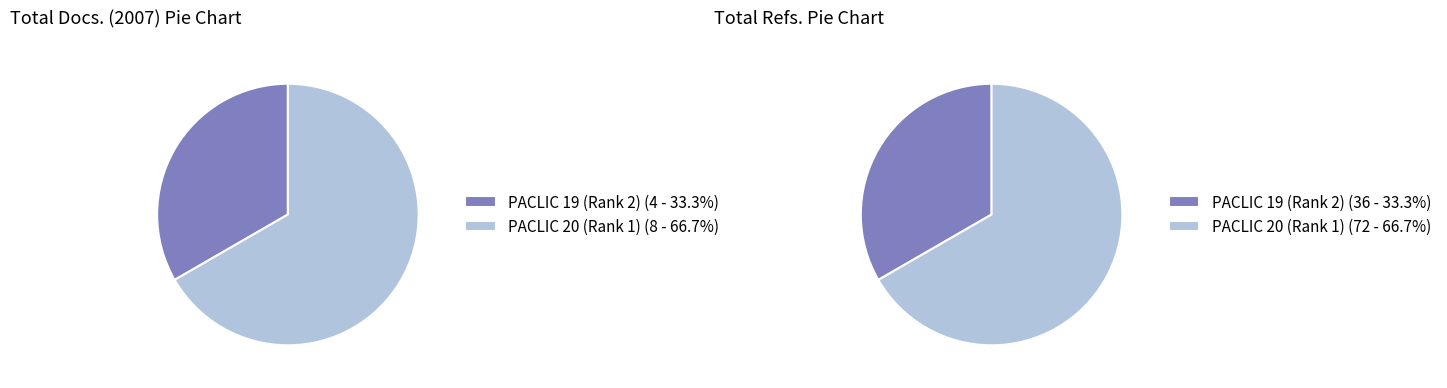

The PACLIC 19 (Rank 2) slice represents 33% of the pie. True or false?

True